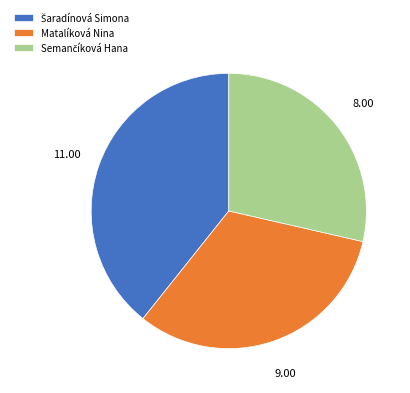

Does Matalíková Nina account for over 50% of the chart?

No